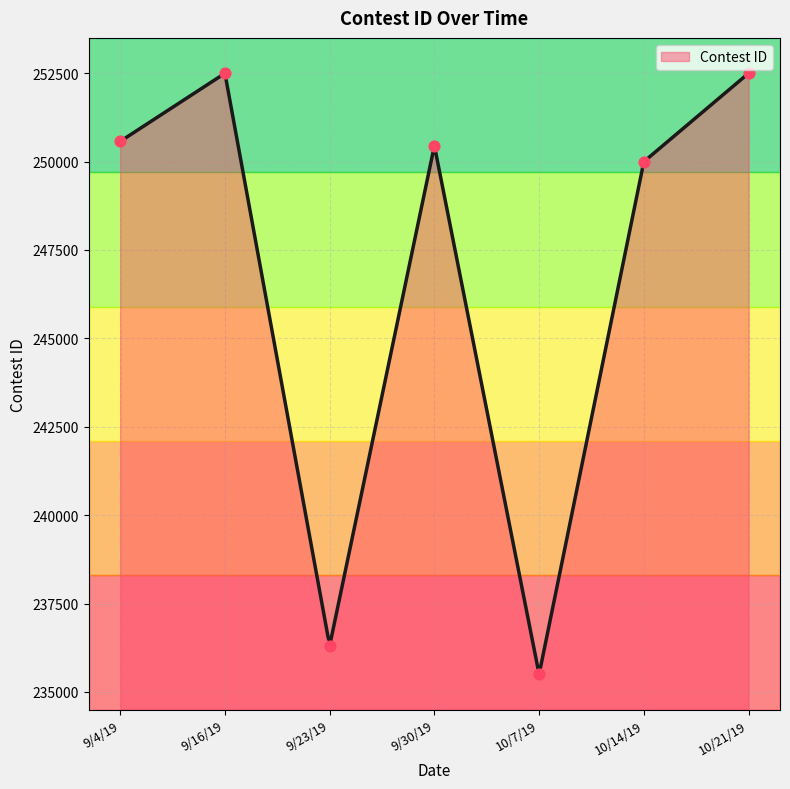

What is the ratio of the value at 9/4/19 to the value at 9/23/19?

1.1